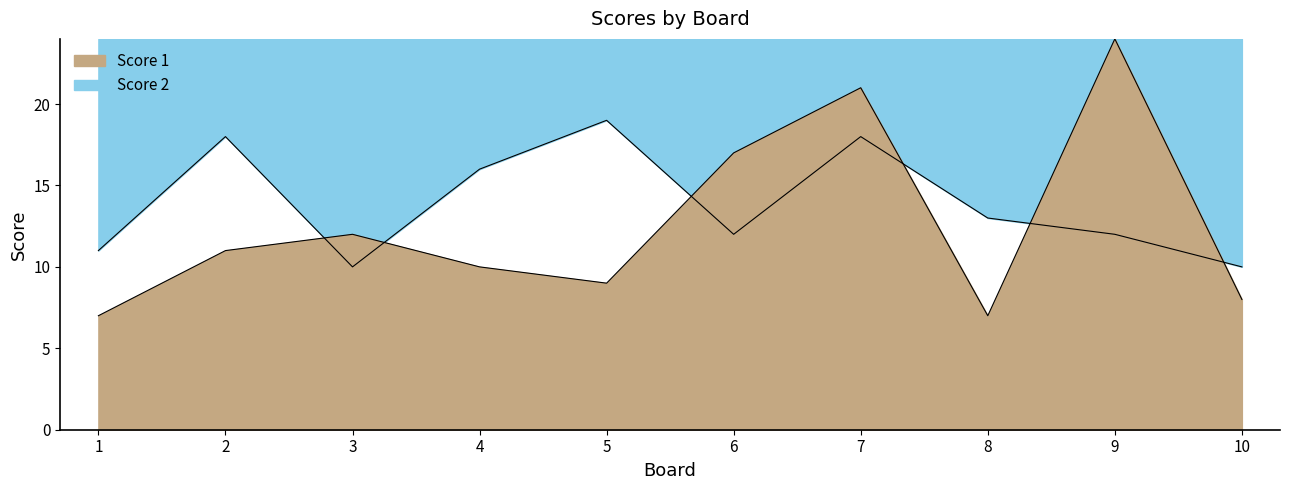

At how many categories does at least one series exceed 17?

4